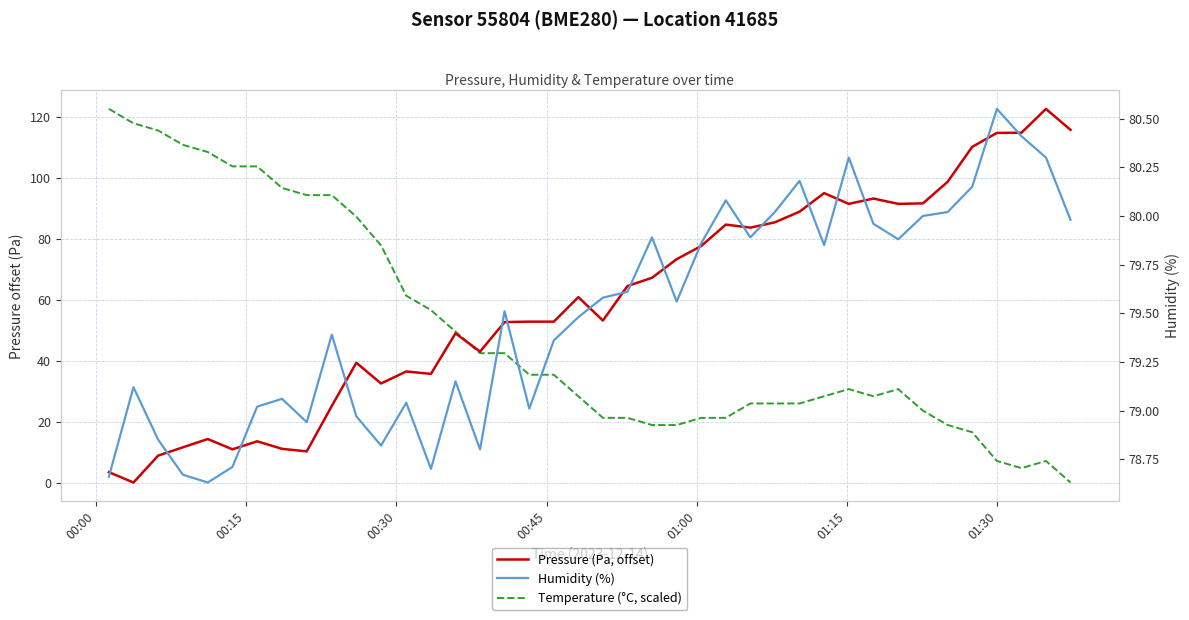

Which series has the largest total across all categories?

Humidity (%)